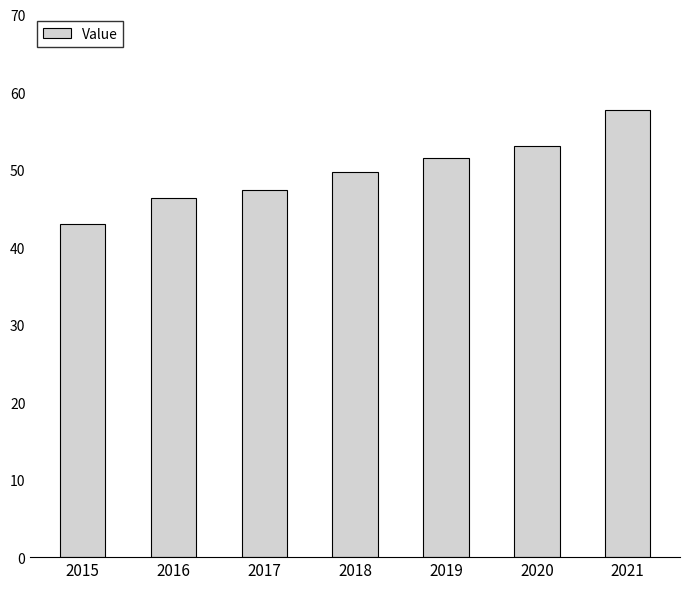

How many values are below 49?

3